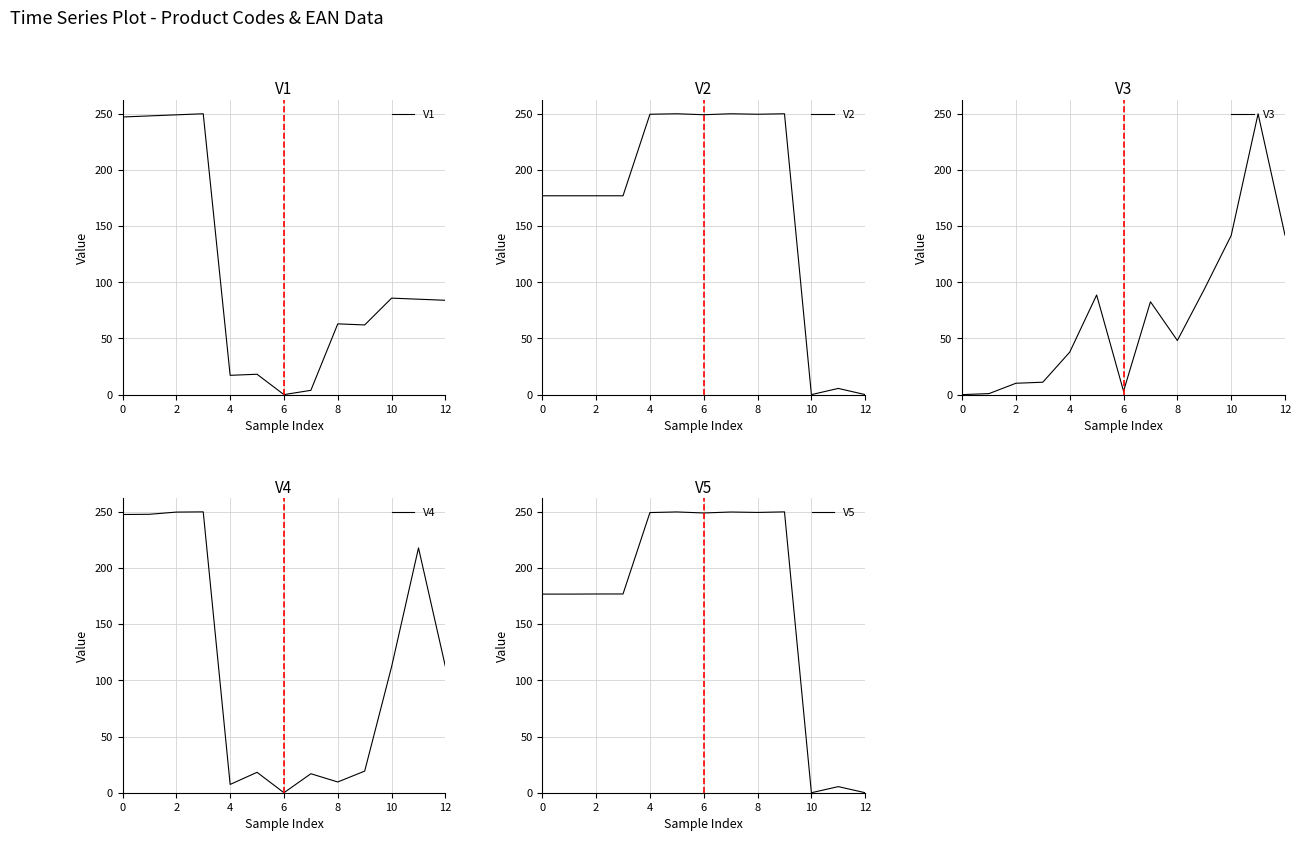

Is it true that V4 equals 338.1 at 11?

False